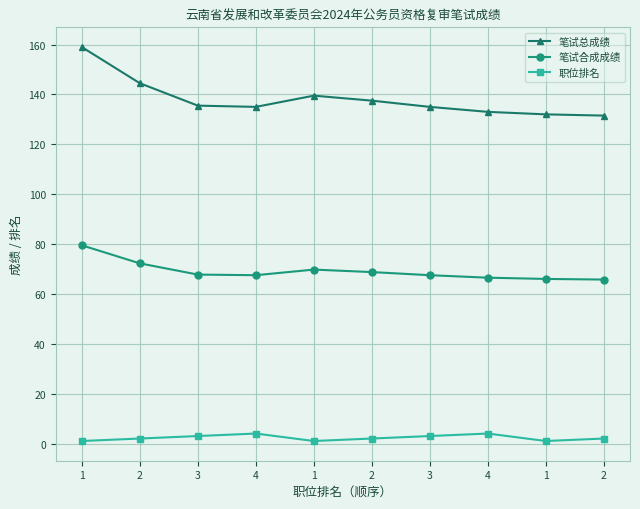

Where is the first local minimum for 笔试合成成绩?

4